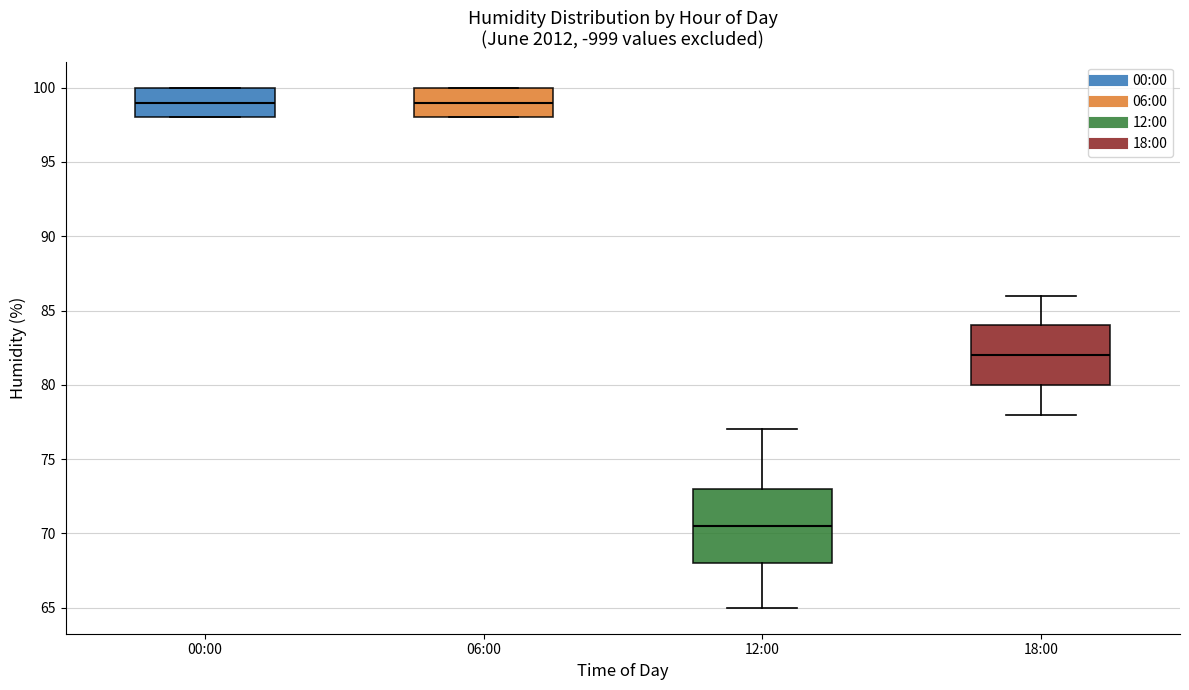

Which box is the tallest, from its lower edge to its upper edge?

12:00